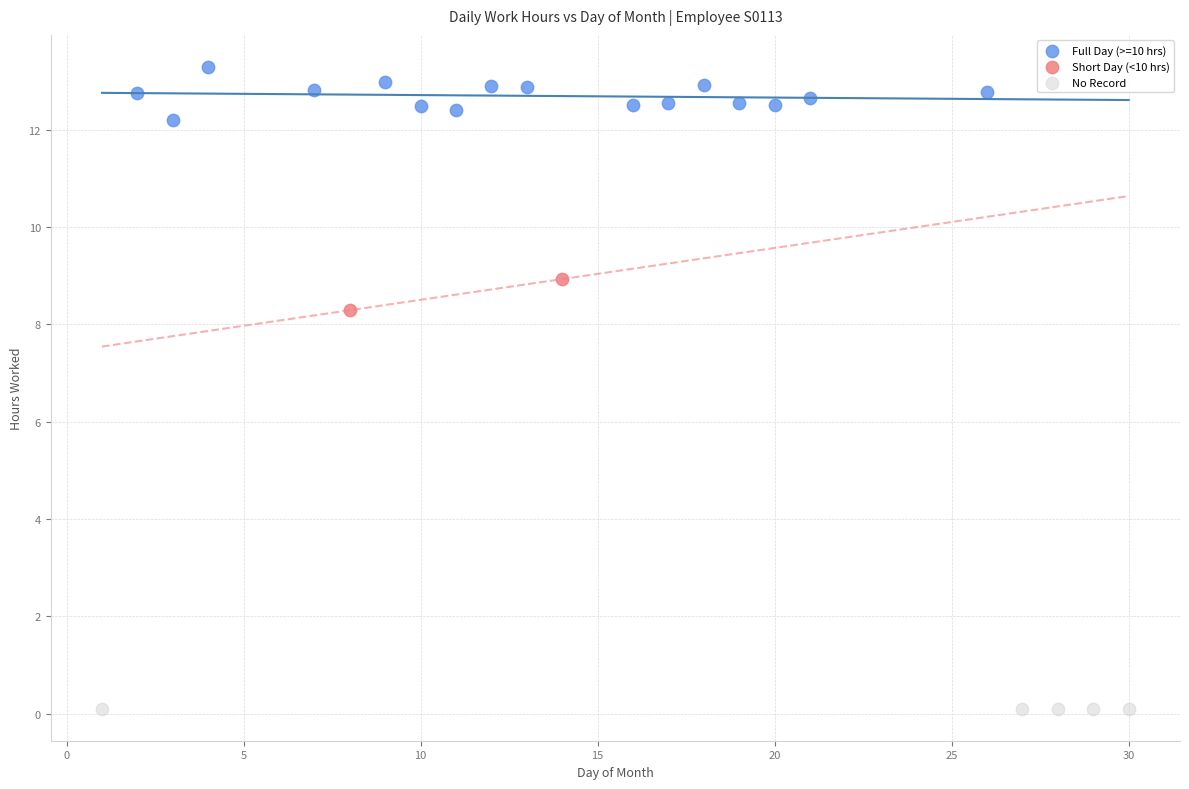

Which series contains the lowest Y value?

No Record